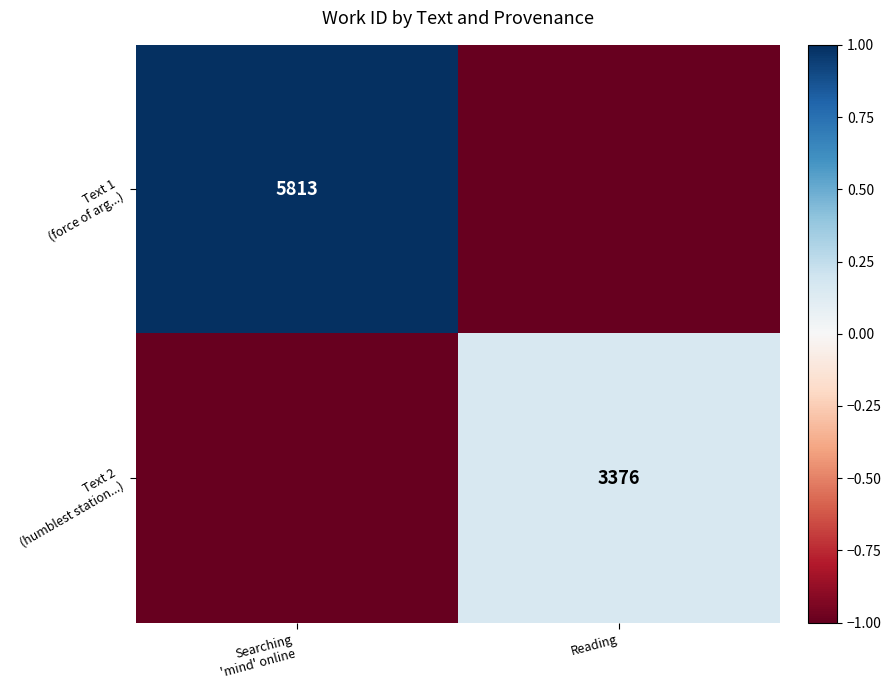

How many positive values does the Text 2 (humblest station...) series have?

1